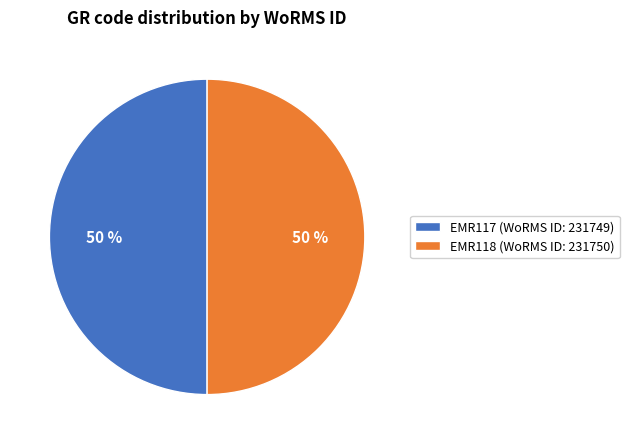

To the nearest percent, what is the average slice percentage?

50%